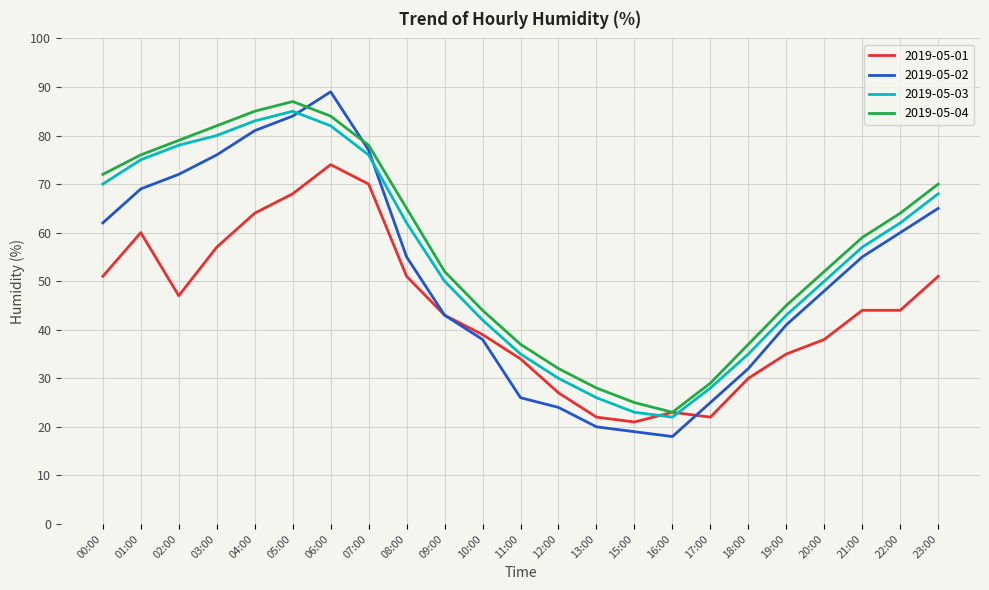

What is the greatest value displayed?

89